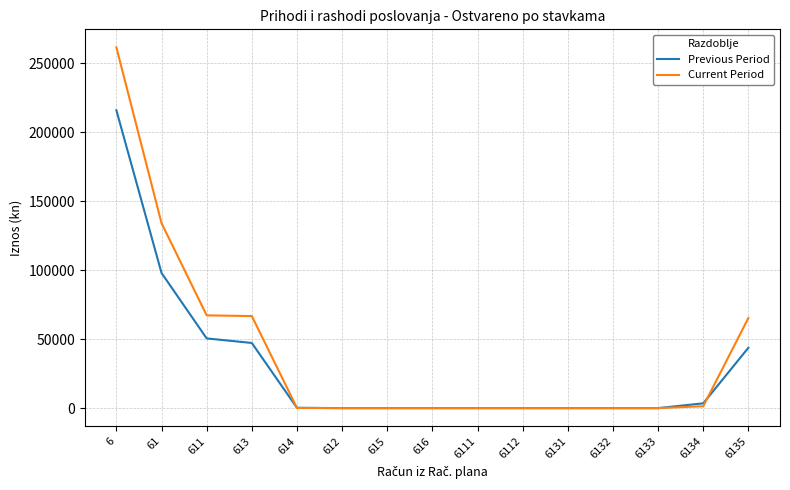

What is the average value of the Previous Period series?

30606.8